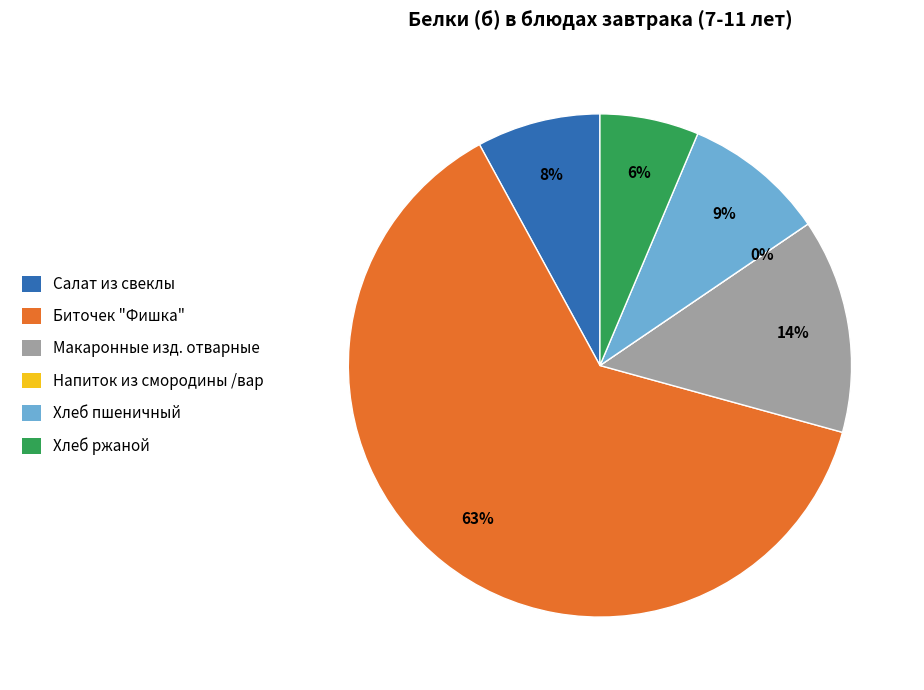

Which category has the smallest portion of the pie?

Напиток из смородины /вар